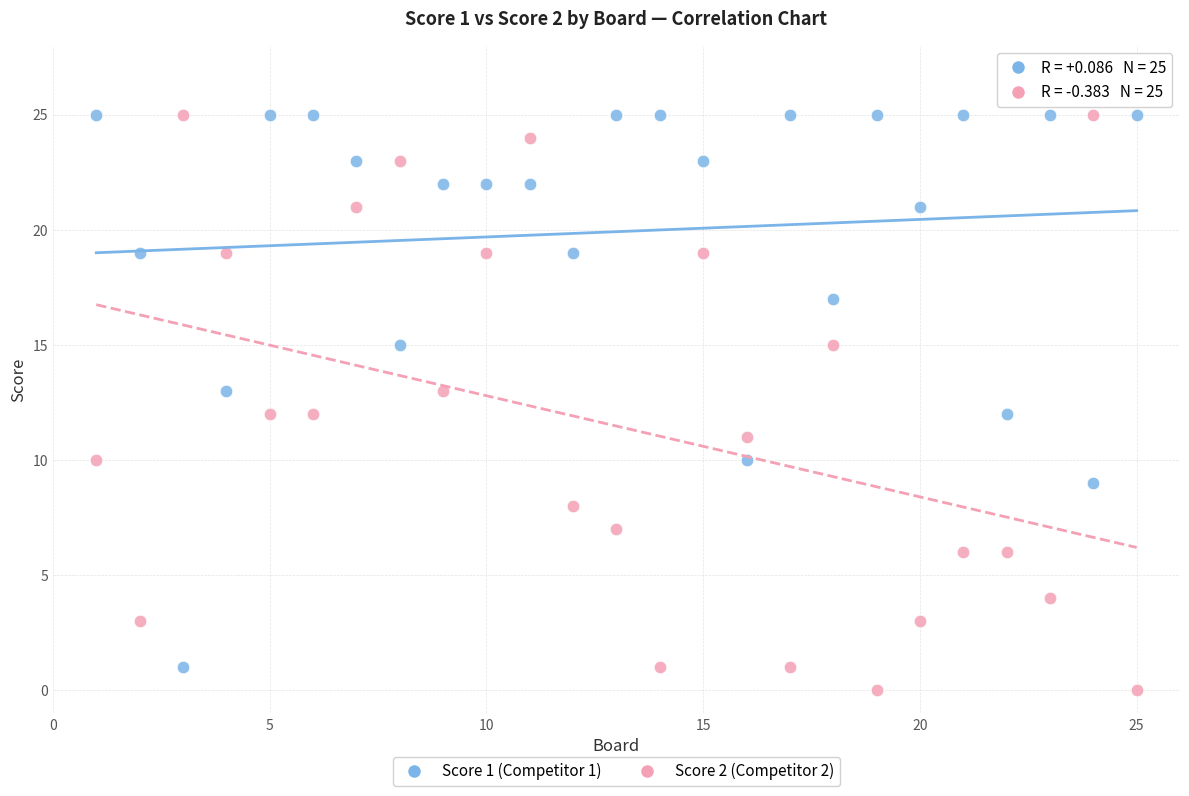

Which series reaches the minimum Y coordinate?

Score 2 (Competitor 2)